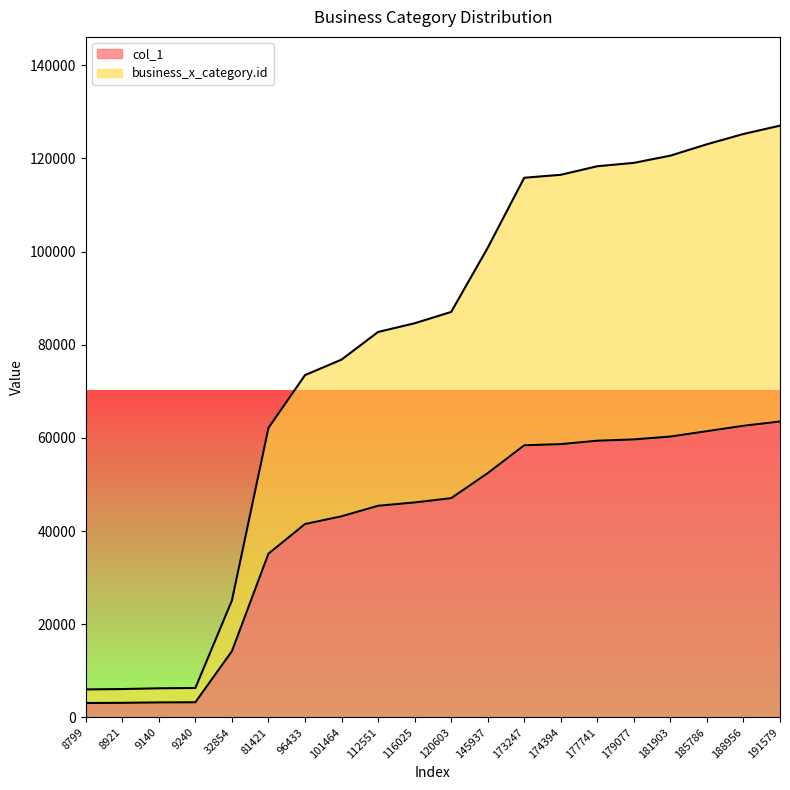

What is the value of the col_1 point at the 18th from the left?

61451.0